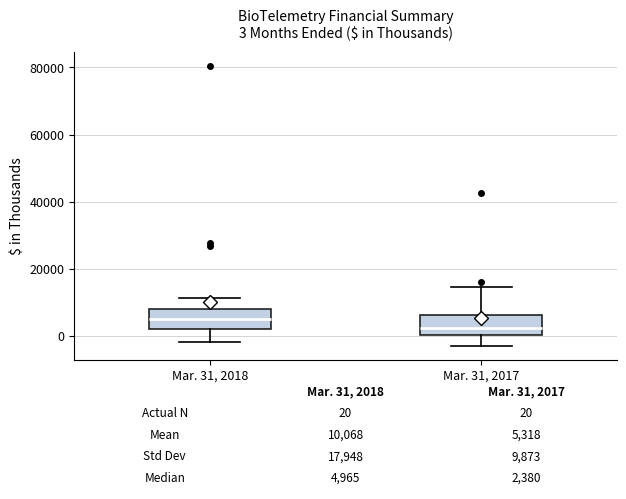

Which box has the highest median line?

Mar. 31, 2018